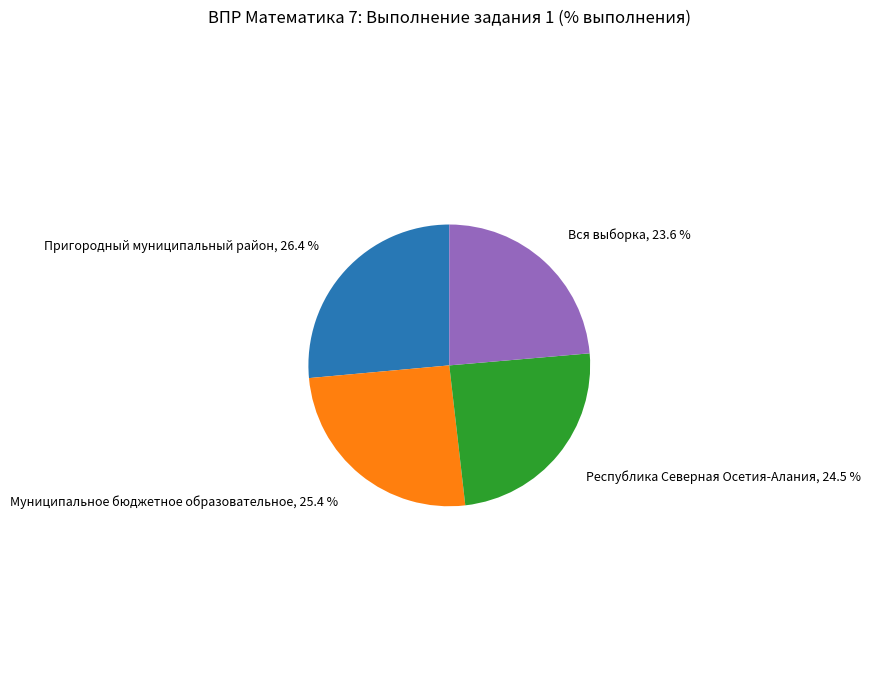

Count the number of slices in the pie.

4